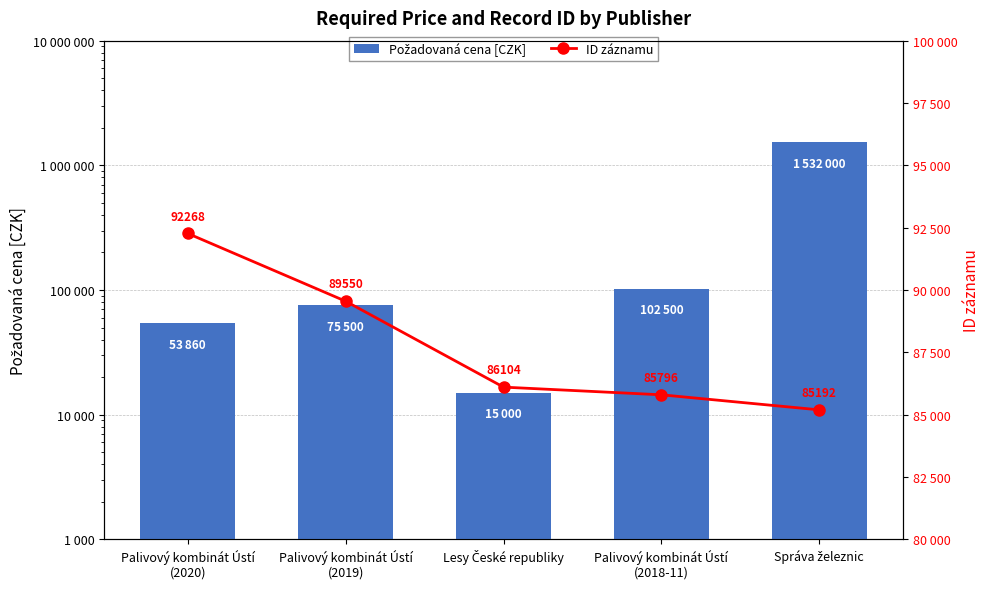

What is the label of the 2nd bar from the left?

Palivový kombinát Ústí
(2019)